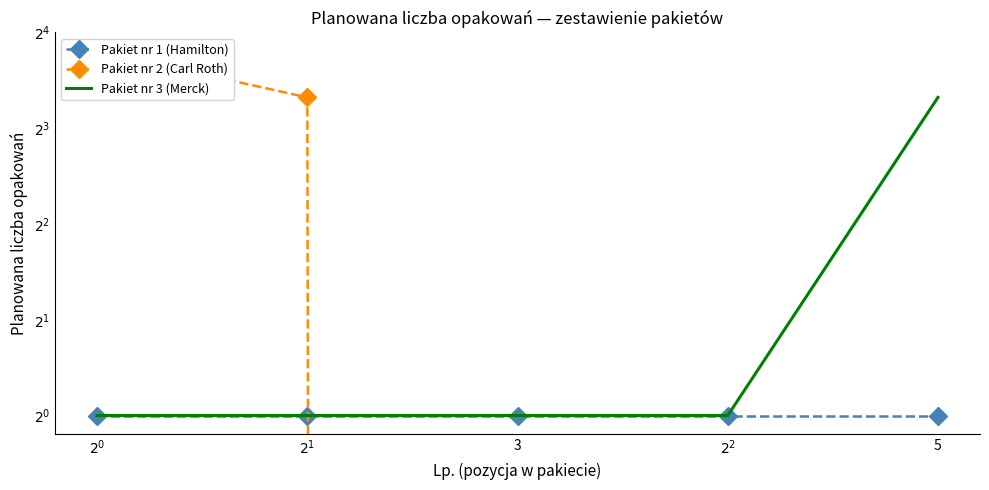

Count the number of categories in the chart.

5